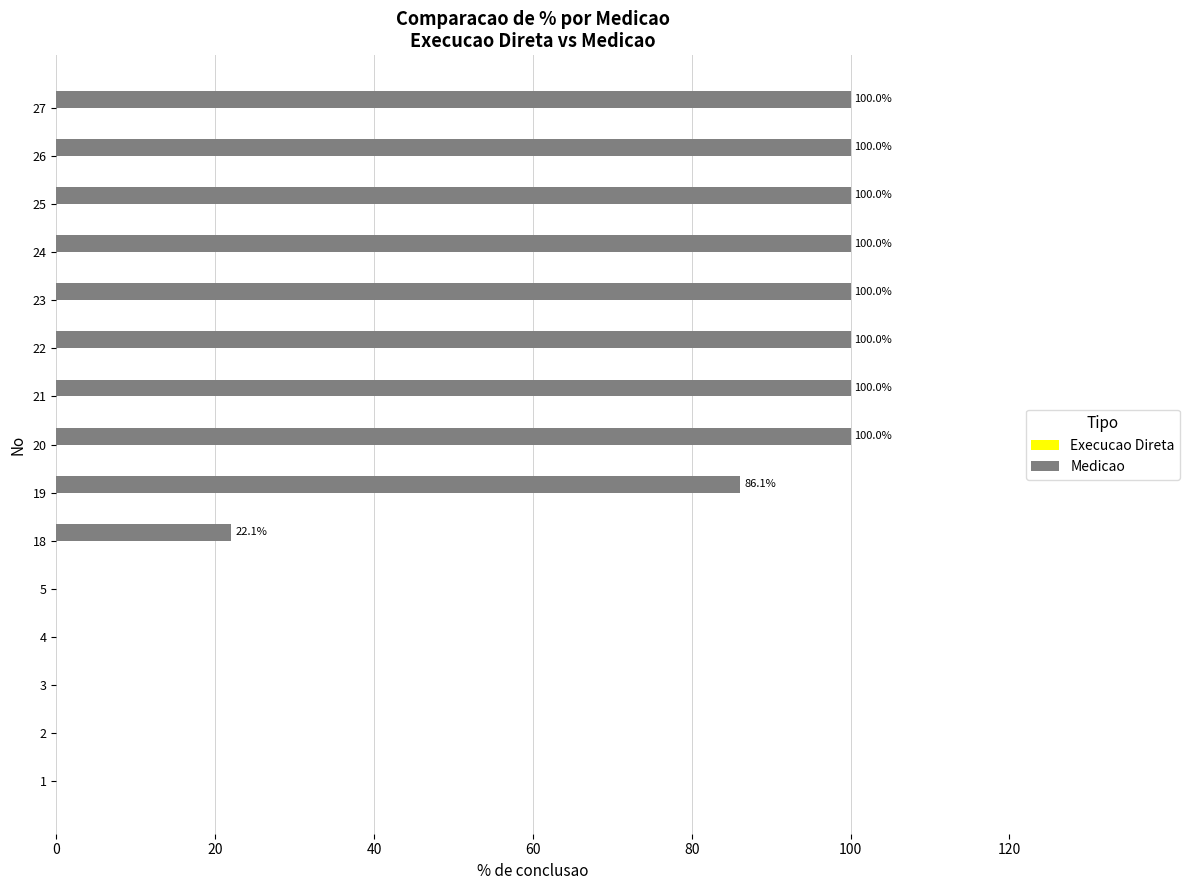

Which has a higher value, 21 or 18?

21